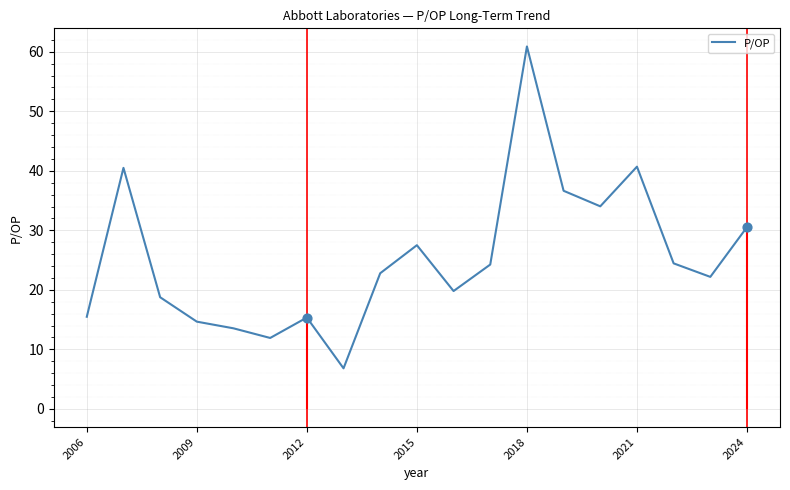

True or false: P/OP has a value of 60.9 at 2018.

True